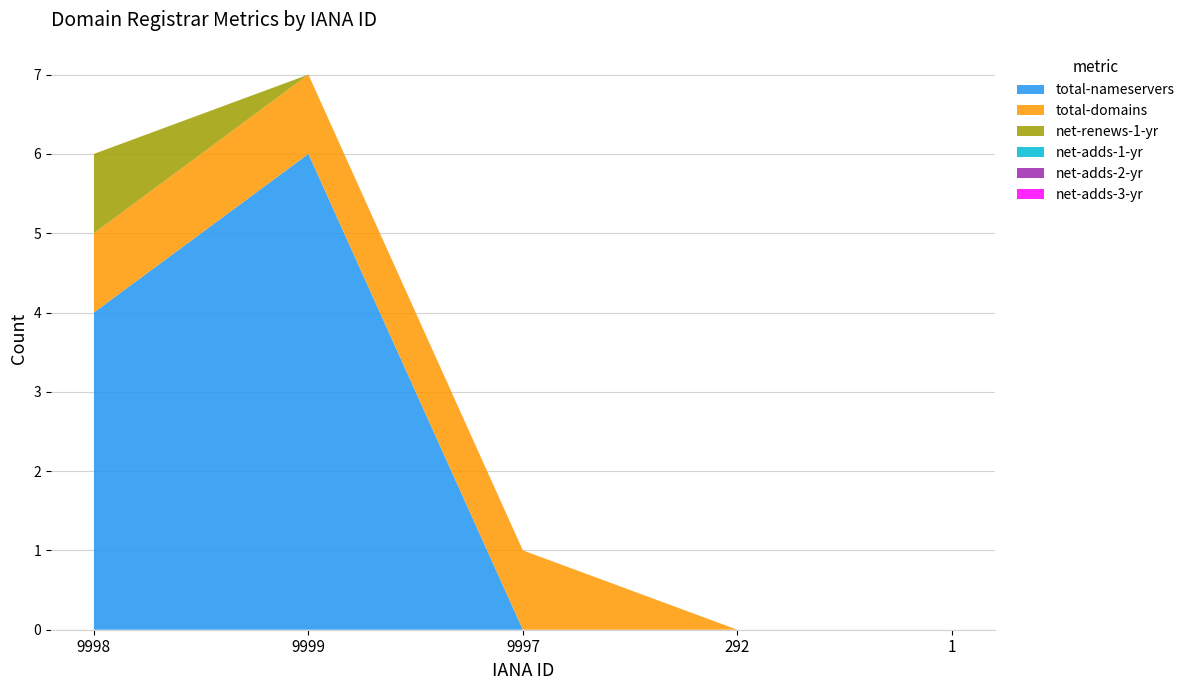

Reading right to left, transcribe all the data shown in this chart.

total-nameservers: 1=0	292=0	9997=0	9999=6	9998=4
total-domains: 1=0	292=0	9997=1	9999=1	9998=1
net-renews-1-yr: 1=0	292=0	9997=0	9999=0	9998=1
net-adds-1-yr: 1=0	292=0	9997=0	9999=0	9998=0
net-adds-2-yr: 1=0	292=0	9997=0	9999=0	9998=0
net-adds-3-yr: 1=0	292=0	9997=0	9999=0	9998=0